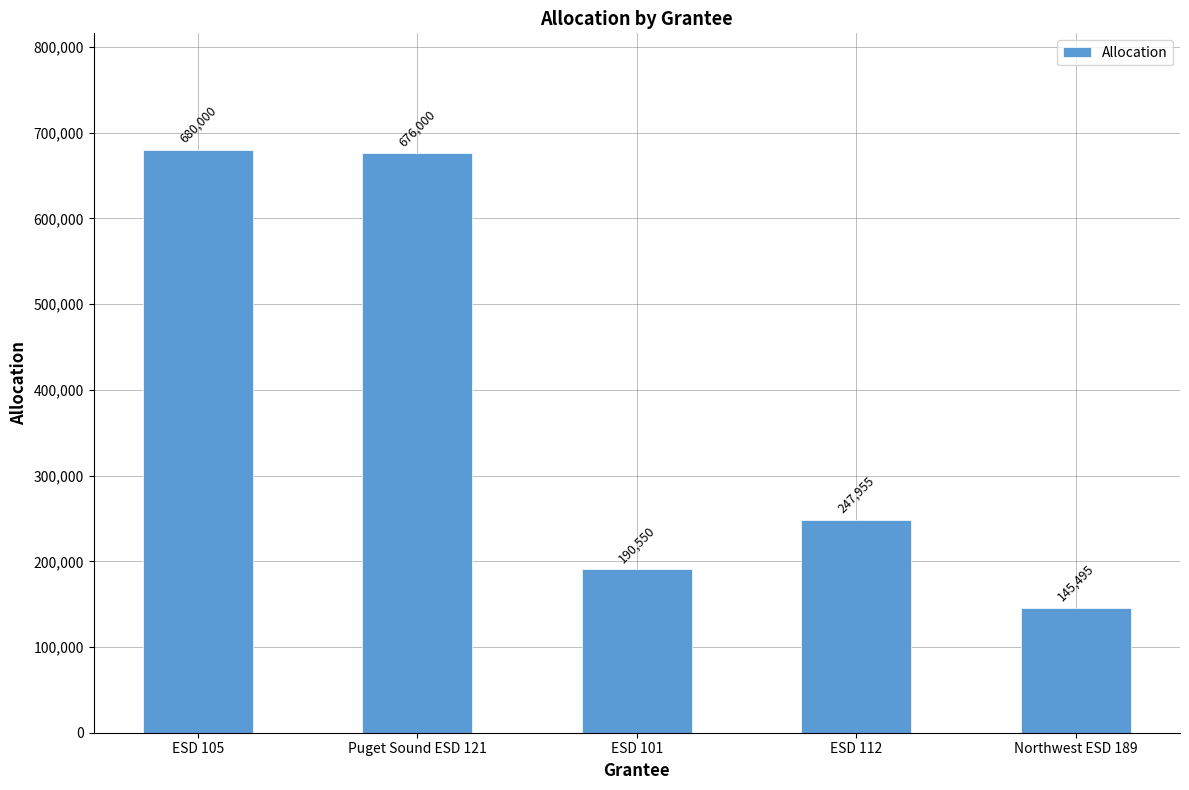

What is the difference between the values at Northwest ESD 189 and ESD 105?

534505